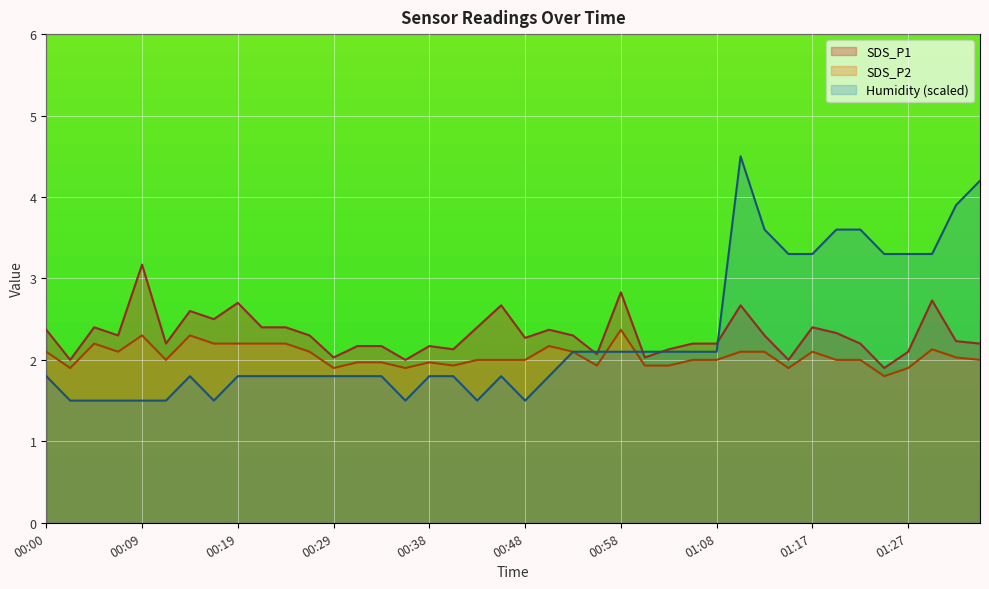

Which series has the largest total across all categories?

SDS_P1